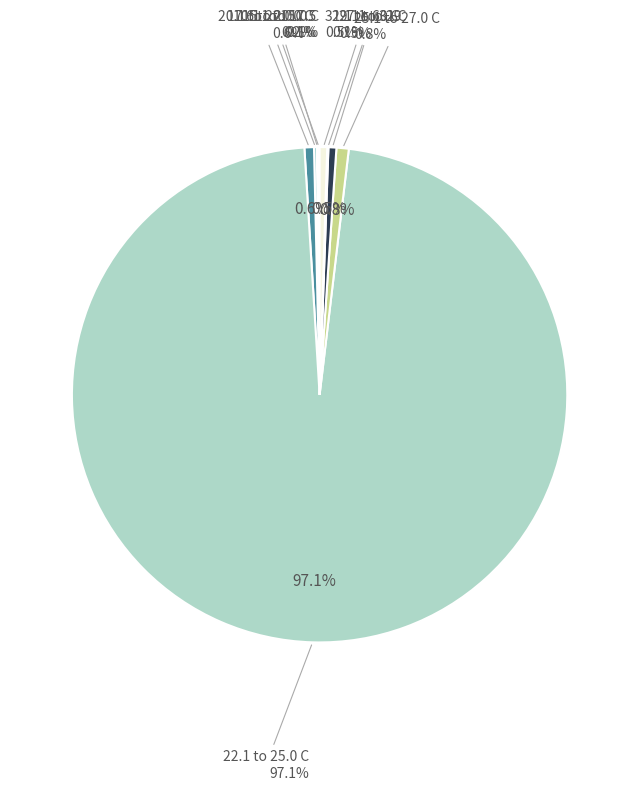

To the nearest percent, what is the average slice percentage?

8%